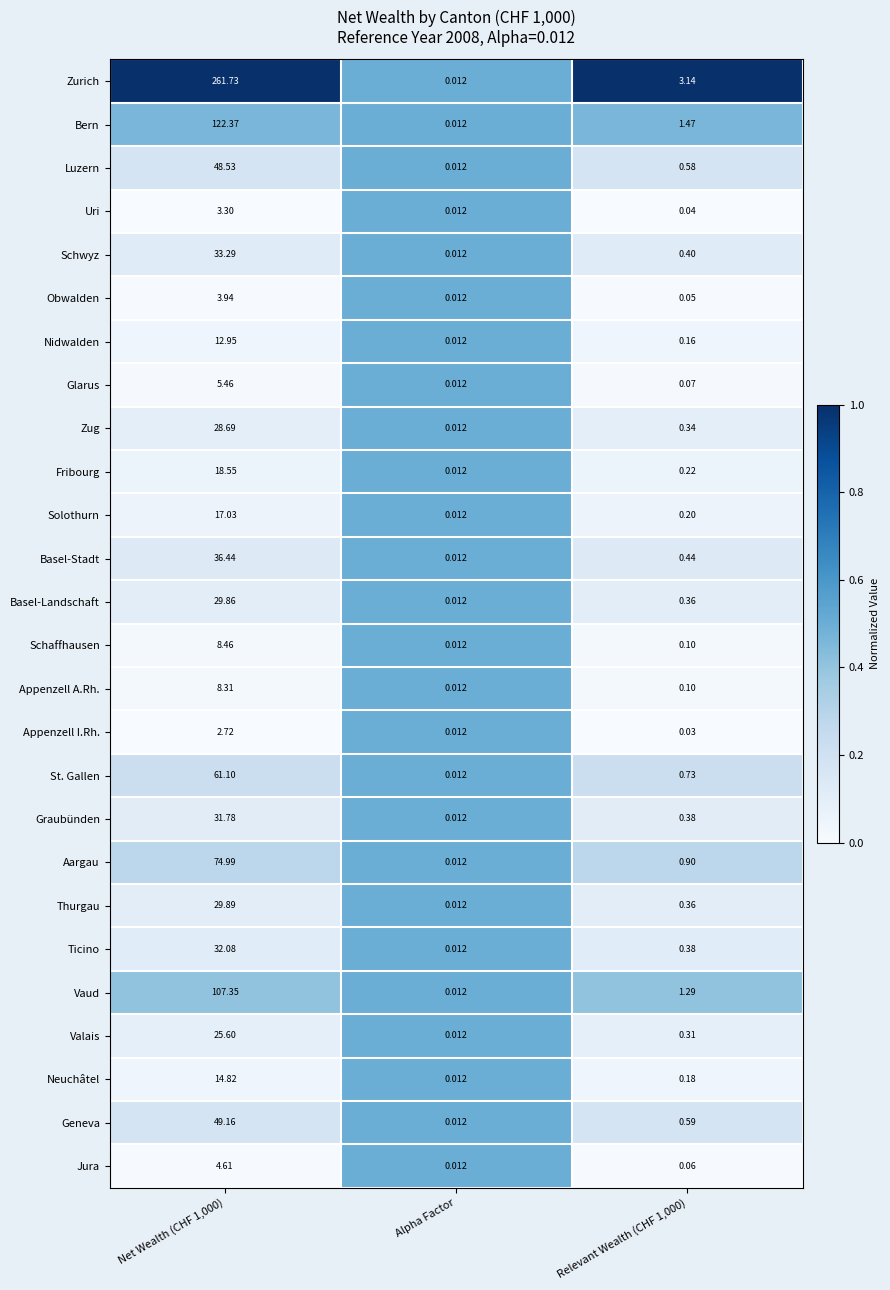

Which series has the widest spread of values?

Zurich